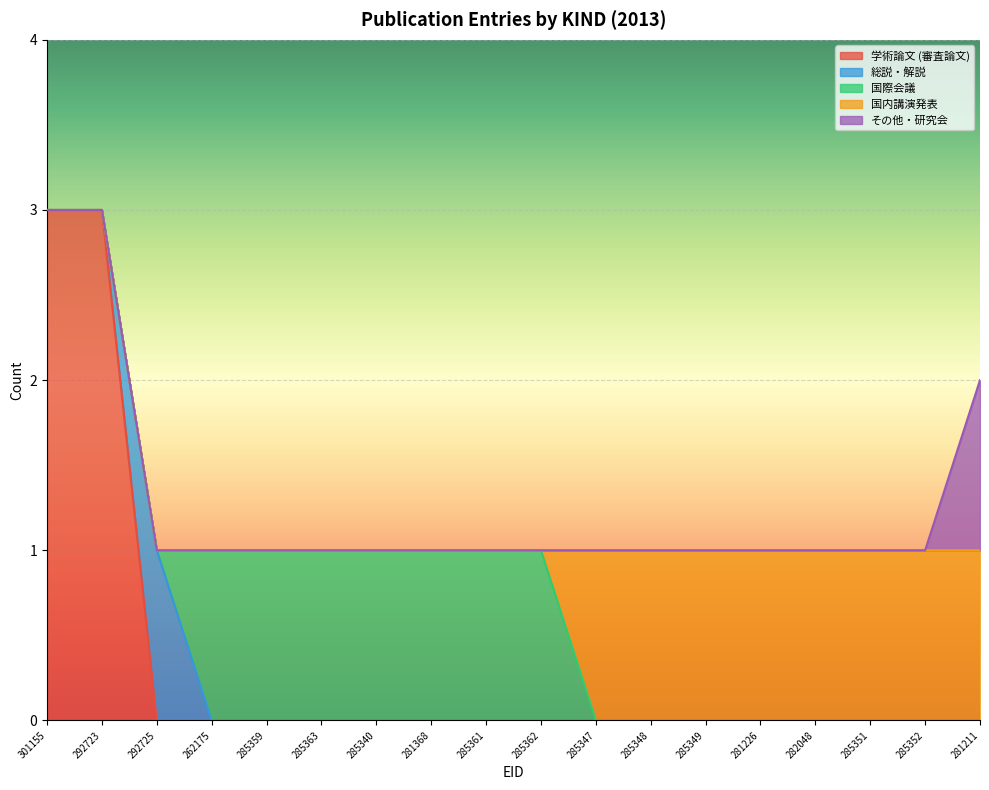

Reading right to left, extract all data points from this chart.

学術論文 (審査論文): 281211=0	285352=0	285351=0	282048=0	281226=0	285349=0	285348=0	285347=0	285362=0	285361=0	281368=0	285340=0	285363=0	285359=0	262175=0	292725=0	292723=3	301155=3
総説・解説: 281211=0	285352=0	285351=0	282048=0	281226=0	285349=0	285348=0	285347=0	285362=0	285361=0	281368=0	285340=0	285363=0	285359=0	262175=0	292725=1	292723=0	301155=0
国際会議: 281211=0	285352=0	285351=0	282048=0	281226=0	285349=0	285348=0	285347=0	285362=1	285361=1	281368=1	285340=1	285363=1	285359=1	262175=1	292725=0	292723=0	301155=0
国内講演発表: 281211=1	285352=1	285351=1	282048=1	281226=1	285349=1	285348=1	285347=1	285362=0	285361=0	281368=0	285340=0	285363=0	285359=0	262175=0	292725=0	292723=0	301155=0
その他・研究会: 281211=1	285352=0	285351=0	282048=0	281226=0	285349=0	285348=0	285347=0	285362=0	285361=0	281368=0	285340=0	285363=0	285359=0	262175=0	292725=0	292723=0	301155=0